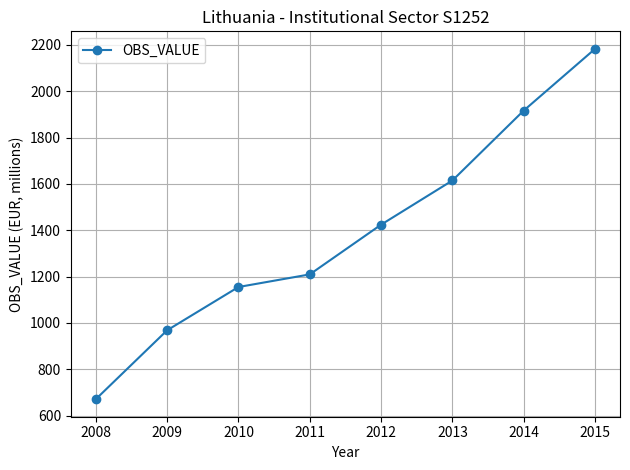

What is the average value?

1392.8